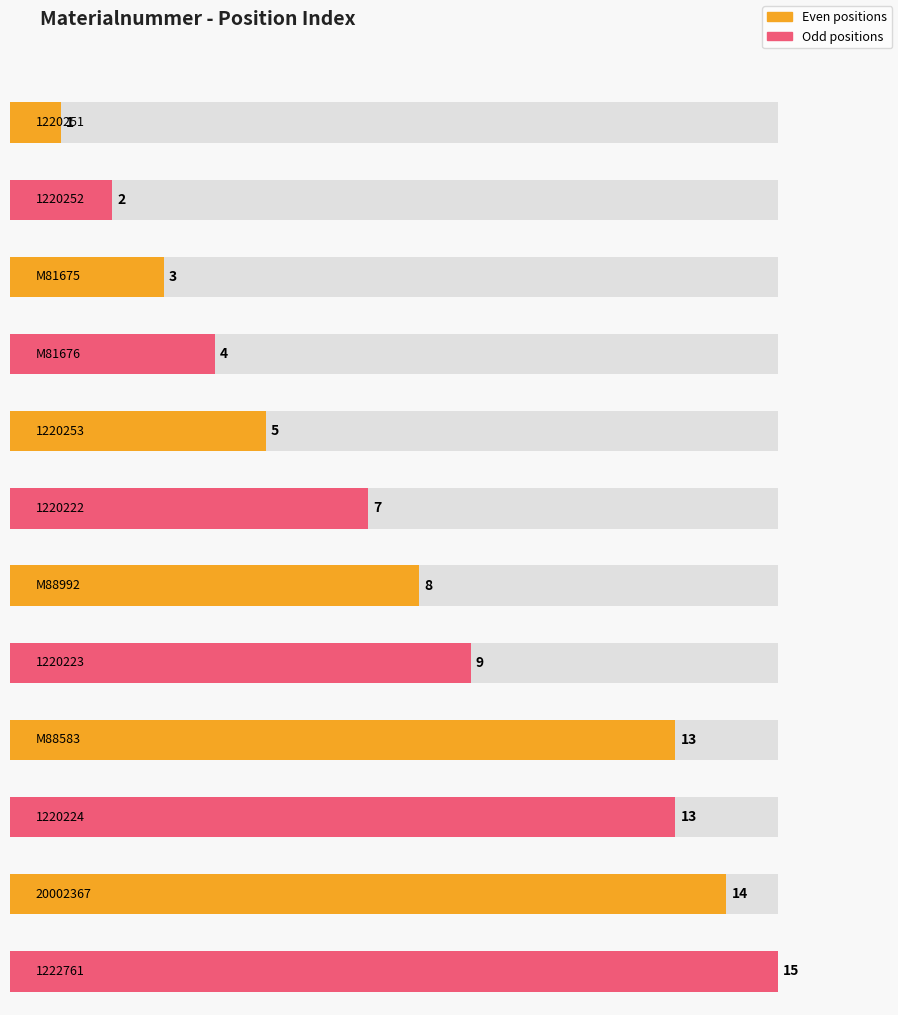

What is the label of the 12th bar from the left?

1222761